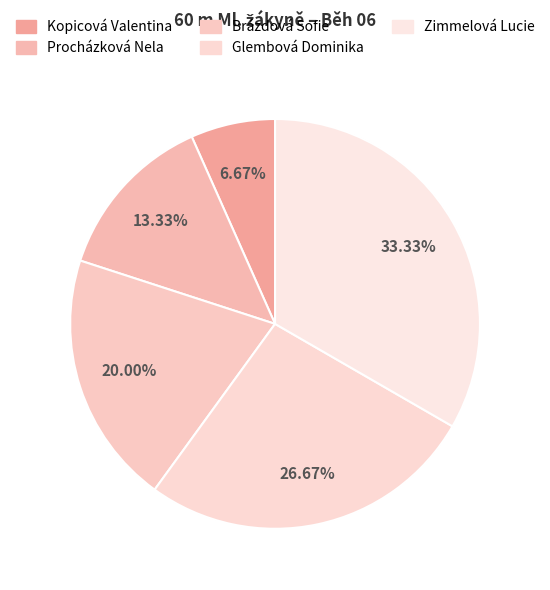

How many segments does this pie chart have?

5